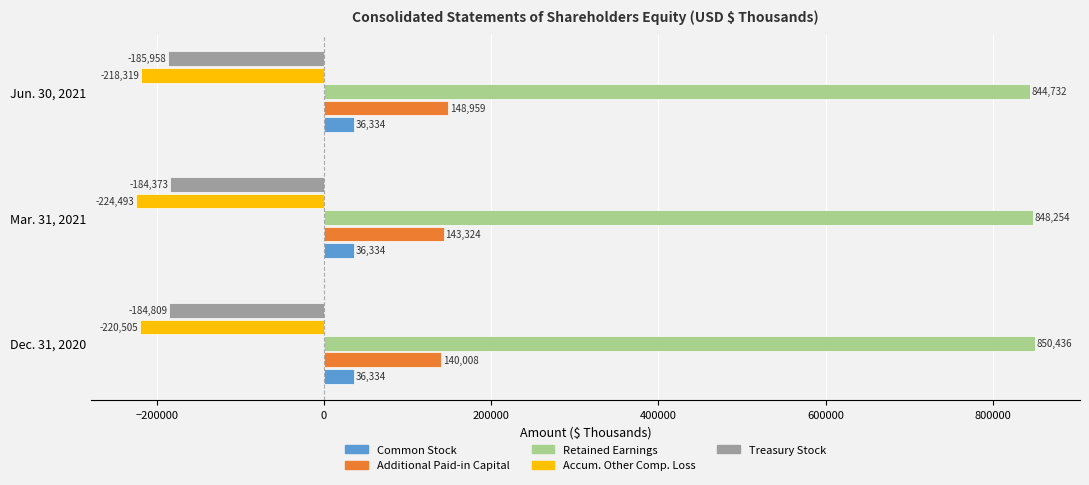

What is the approximate value of Common Stock at Mar. 31, 2021?

36334